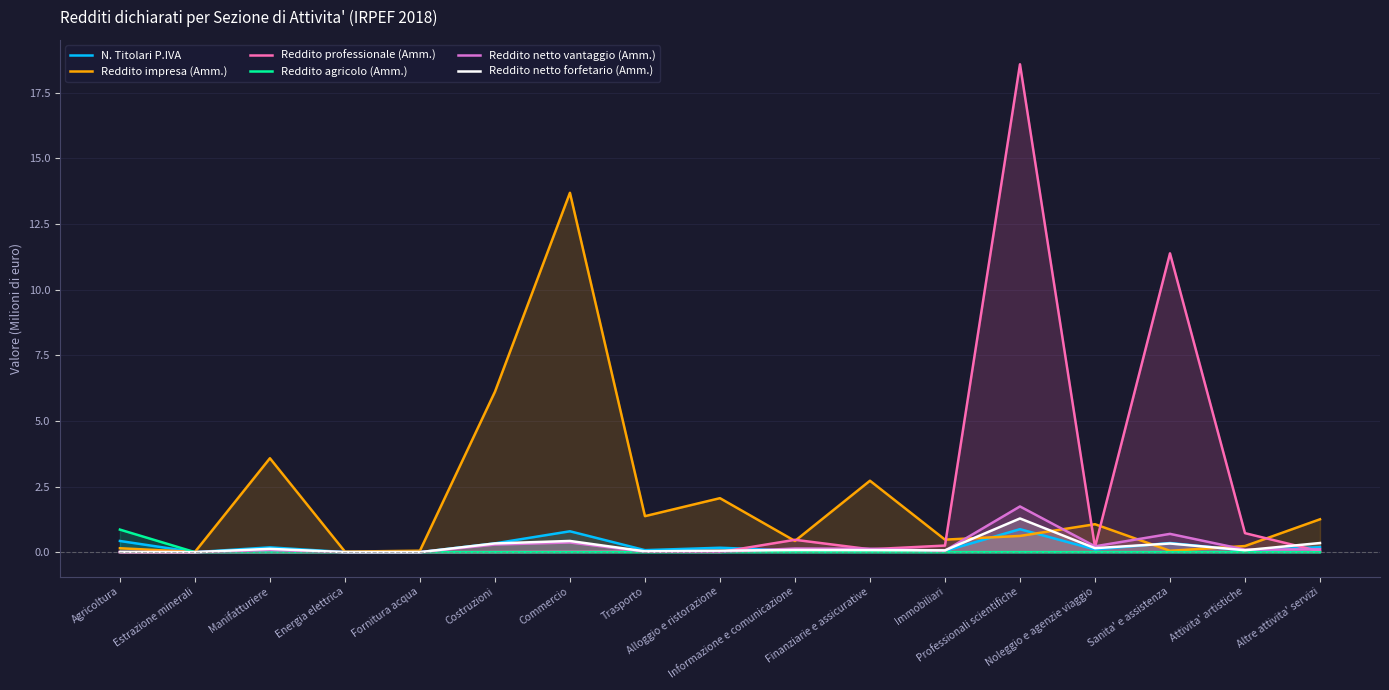

Reading right to left, list all the values displayed in this chart.

N. Titolari P.IVA: Altre attivita' servizi=0.2	Attivita' artistiche=0.1	Sanita' e assistenza=0.3	Noleggio e agenzie viaggio=0.1	Professionali scientifiche=0.9	Immobiliari=0.0	Finanziarie e assicurative=0.1	Informazione e comunicazione=0.1	Alloggio e ristorazione=0.2	Trasporto=0.1	Commercio=0.8	Costruzioni=0.3	Fornitura acqua=0.0	Energia elettrica=0.0	Manifatturiere=0.2	Estrazione minerali=0.0	Agricoltura=0.4
Reddito impresa (Amm.): Altre attivita' servizi=1.3	Attivita' artistiche=0.2	Sanita' e assistenza=0.1	Noleggio e agenzie viaggio=1.1	Professionali scientifiche=0.6	Immobiliari=0.5	Finanziarie e assicurative=2.7	Informazione e comunicazione=0.4	Alloggio e ristorazione=2.1	Trasporto=1.4	Commercio=13.7	Costruzioni=6.1	Fornitura acqua=0.1	Energia elettrica=0.0	Manifatturiere=3.6	Estrazione minerali=0.0	Agricoltura=0.1
Reddito professionale (Amm.): Altre attivita' servizi=0.0	Attivita' artistiche=0.7	Sanita' e assistenza=11.4	Noleggio e agenzie viaggio=0.2	Professionali scientifiche=18.6	Immobiliari=0.3	Finanziarie e assicurative=0.1	Informazione e comunicazione=0.5	Alloggio e ristorazione=0.0	Trasporto=0.0	Commercio=0.0	Costruzioni=0.0	Fornitura acqua=0.0	Energia elettrica=0.0	Manifatturiere=0.0	Estrazione minerali=0.0	Agricoltura=0.0
Reddito agricolo (Amm.): Altre attivita' servizi=0.0	Attivita' artistiche=0.0	Sanita' e assistenza=0.0	Noleggio e agenzie viaggio=0.0	Professionali scientifiche=0.0	Immobiliari=0.0	Finanziarie e assicurative=0.0	Informazione e comunicazione=0.0	Alloggio e ristorazione=0.0	Trasporto=0.0	Commercio=0.0	Costruzioni=0.0	Fornitura acqua=0.0	Energia elettrica=0.0	Manifatturiere=0.0	Estrazione minerali=0.0	Agricoltura=0.9
Reddito netto vantaggio (Amm.): Altre attivita' servizi=0.1	Attivita' artistiche=0.1	Sanita' e assistenza=0.7	Noleggio e agenzie viaggio=0.2	Professionali scientifiche=1.7	Immobiliari=0.1	Finanziarie e assicurative=0.1	Informazione e comunicazione=0.1	Alloggio e ristorazione=0.0	Trasporto=0.0	Commercio=0.4	Costruzioni=0.3	Fornitura acqua=0.0	Energia elettrica=0.0	Manifatturiere=0.1	Estrazione minerali=0.0	Agricoltura=0.0
Reddito netto forfetario (Amm.): Altre attivita' servizi=0.3	Attivita' artistiche=0.1	Sanita' e assistenza=0.3	Noleggio e agenzie viaggio=0.2	Professionali scientifiche=1.3	Immobiliari=0.1	Finanziarie e assicurative=0.1	Informazione e comunicazione=0.1	Alloggio e ristorazione=0.1	Trasporto=0.0	Commercio=0.4	Costruzioni=0.3	Fornitura acqua=0.0	Energia elettrica=0.0	Manifatturiere=0.1	Estrazione minerali=0.0	Agricoltura=0.0